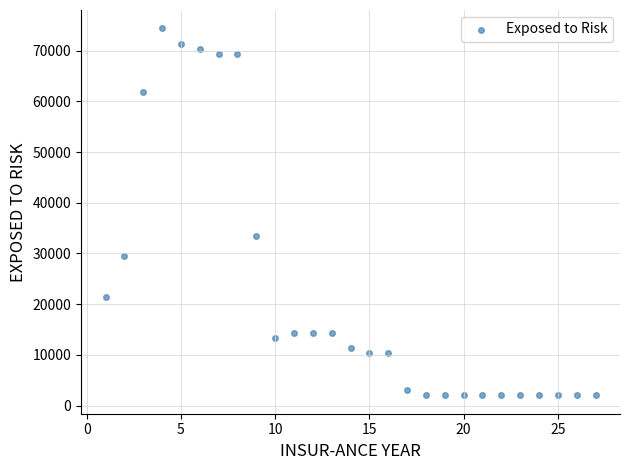

What is the range of Y values (max minus min)?

72400